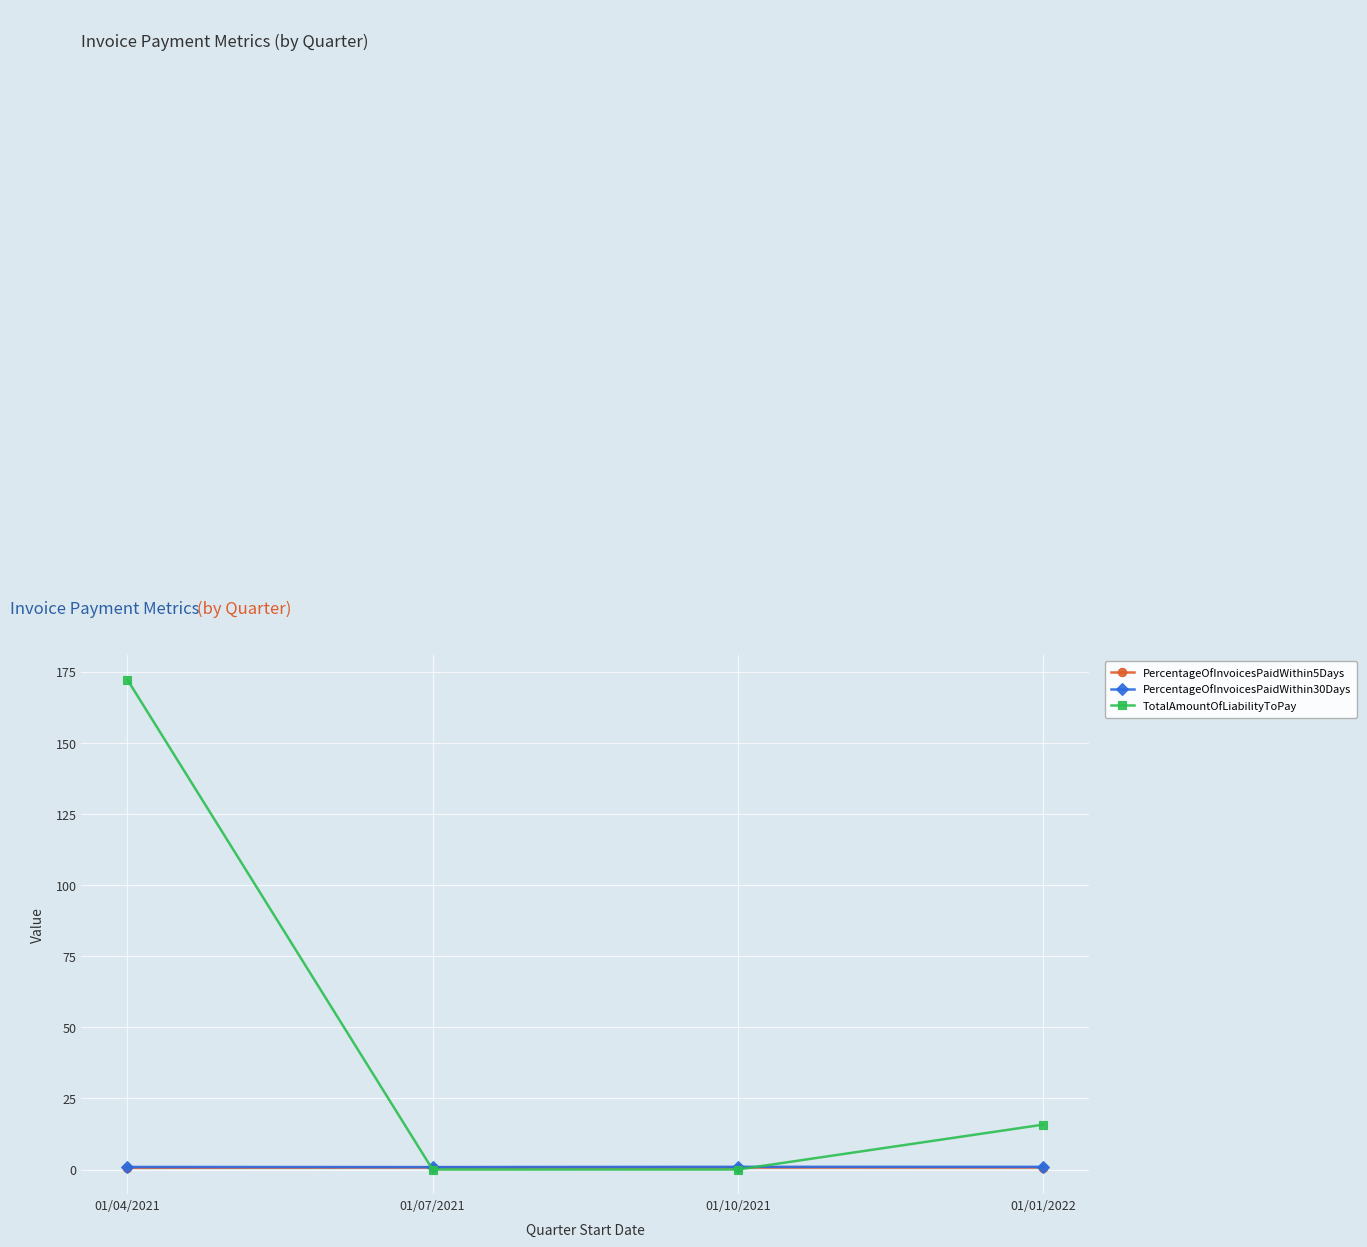

What position from the left is 01/04/2021?

1